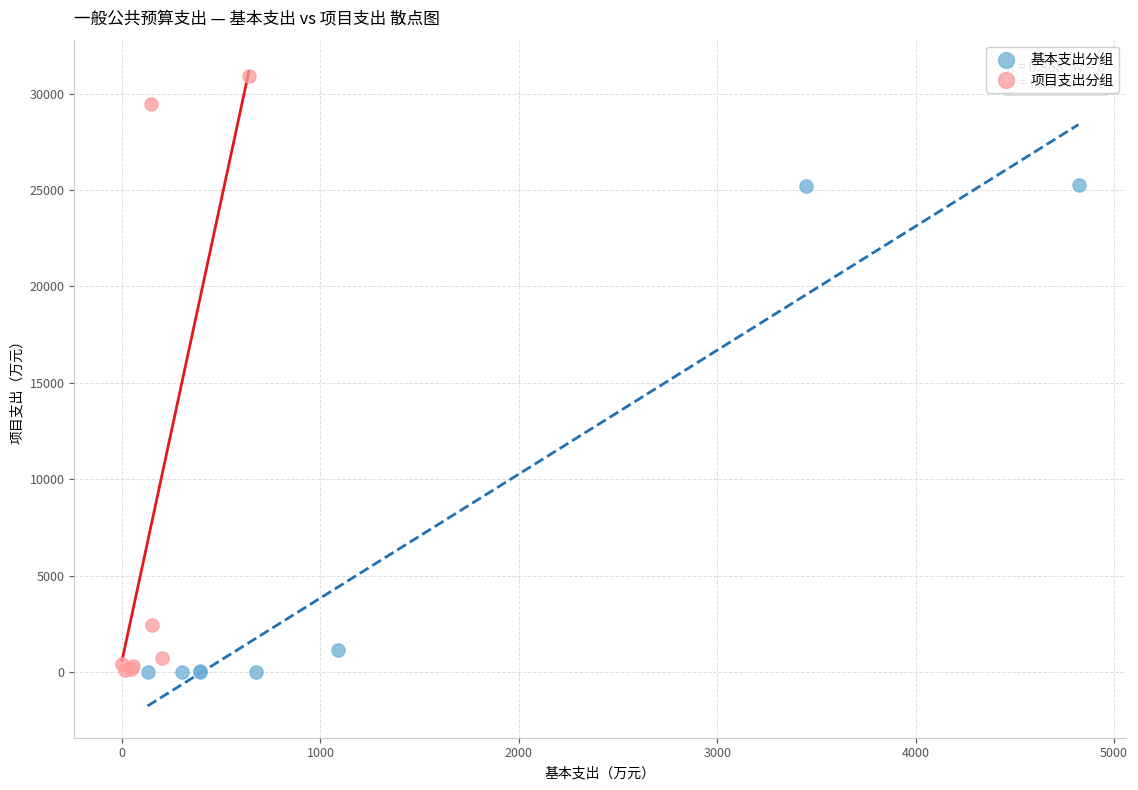

Which series reaches the maximum Y coordinate?

项目支出分组